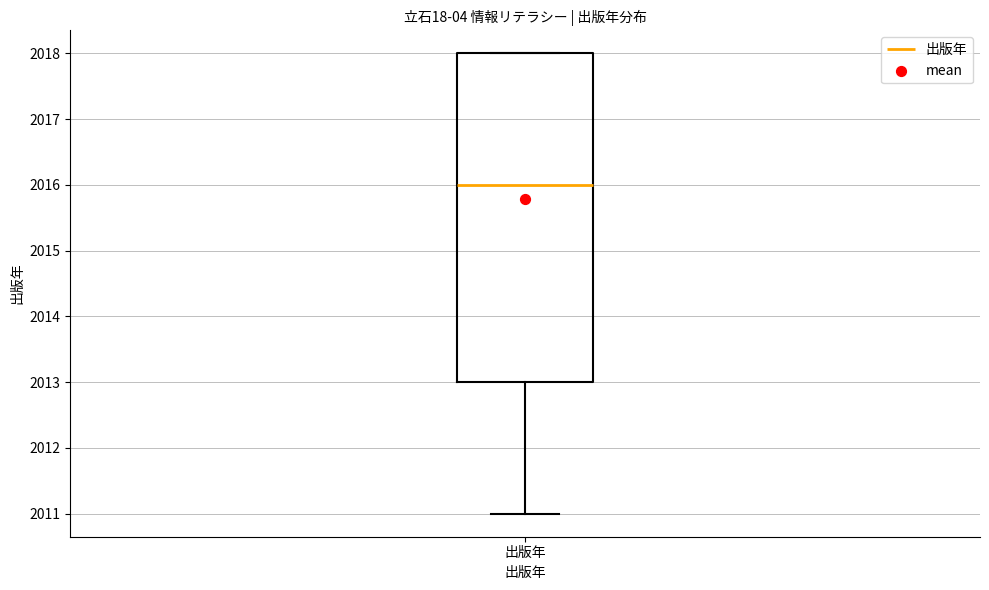

Read this box plot against the y-axis: the position of the median line, the range covered by the box, and the ends of both whiskers. The values are not printed on the chart, so give them approximately, as read against the axis.

median 2016, box 2013 to 2018, whiskers 2011 to 2018